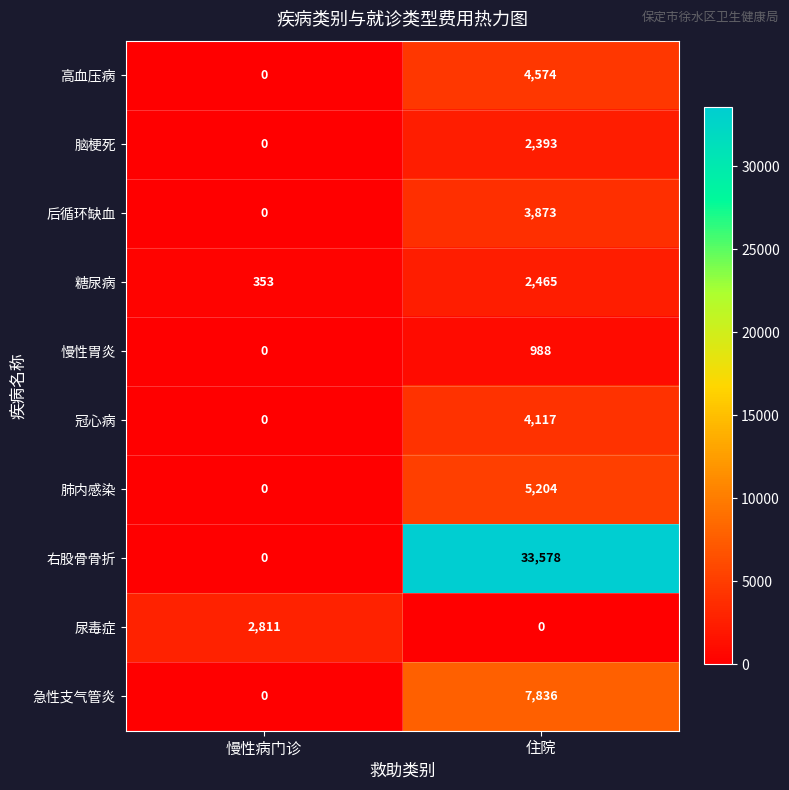

Which series has the largest total across all categories?

右股骨骨折